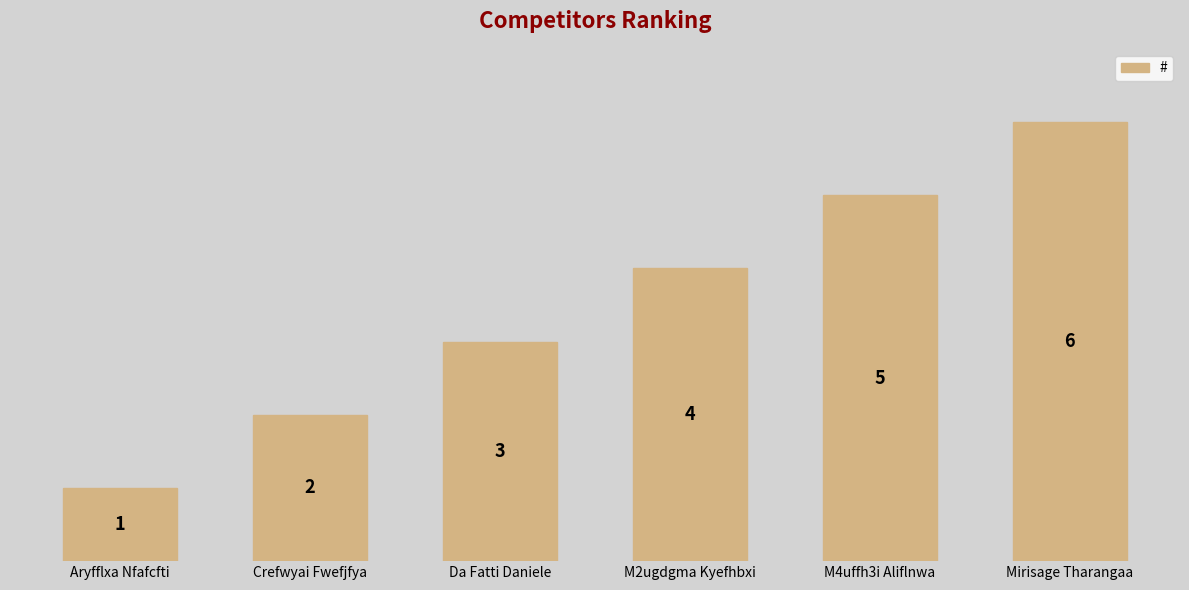

Reading left to right, extract all data points from this chart.

Aryfflxa Nfafcfti=1	Crefwyai Fwefjfya=2	Da Fatti Daniele=3	M2ugdgma Kyefhbxi=4	M4uffh3i Aliflnwa=5	Mirisage Tharangaa=6